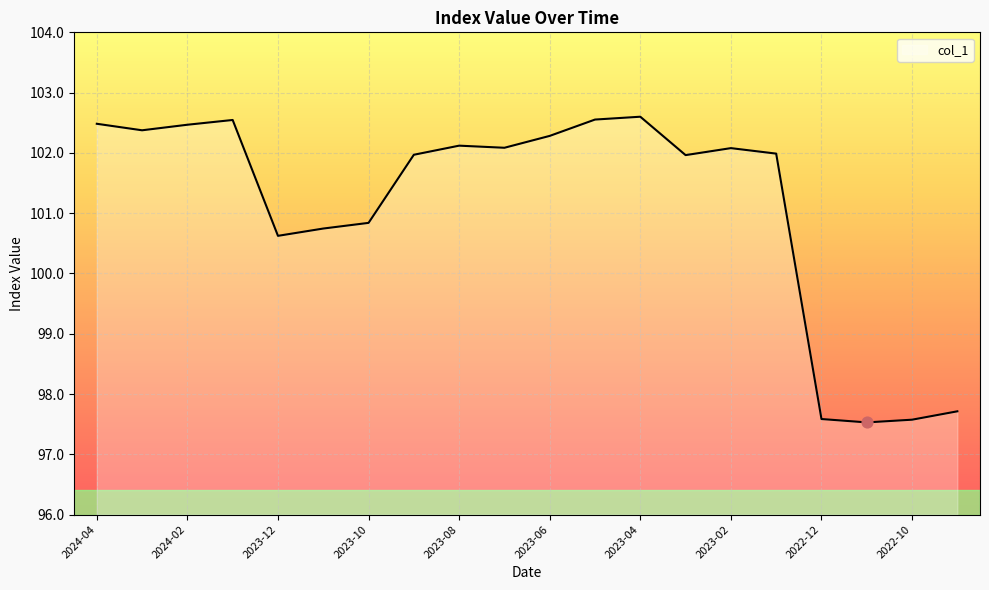

What is the minimum value shown in the chart?

97.5